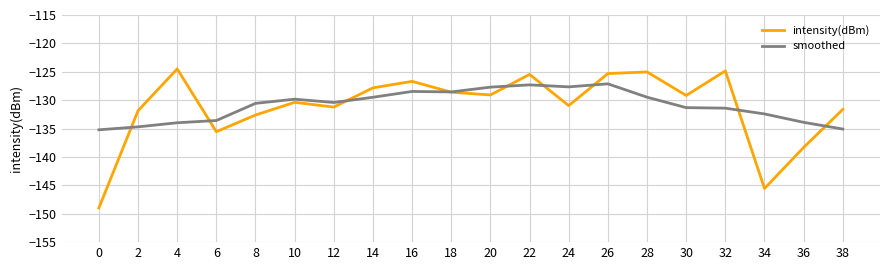

What is the approximate value of smoothed at 4?

-134.0